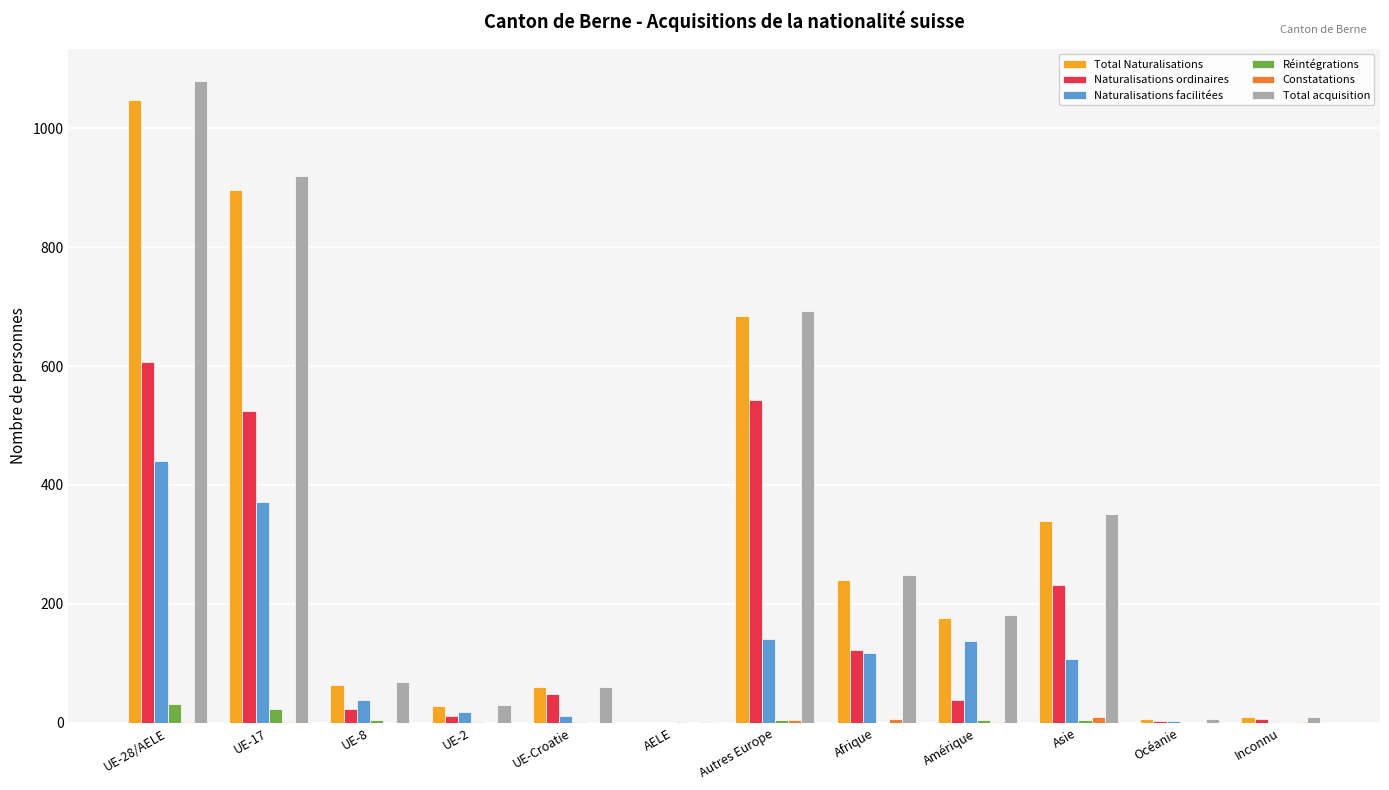

At which category is the sum across all series the highest?

UE-28/AELE